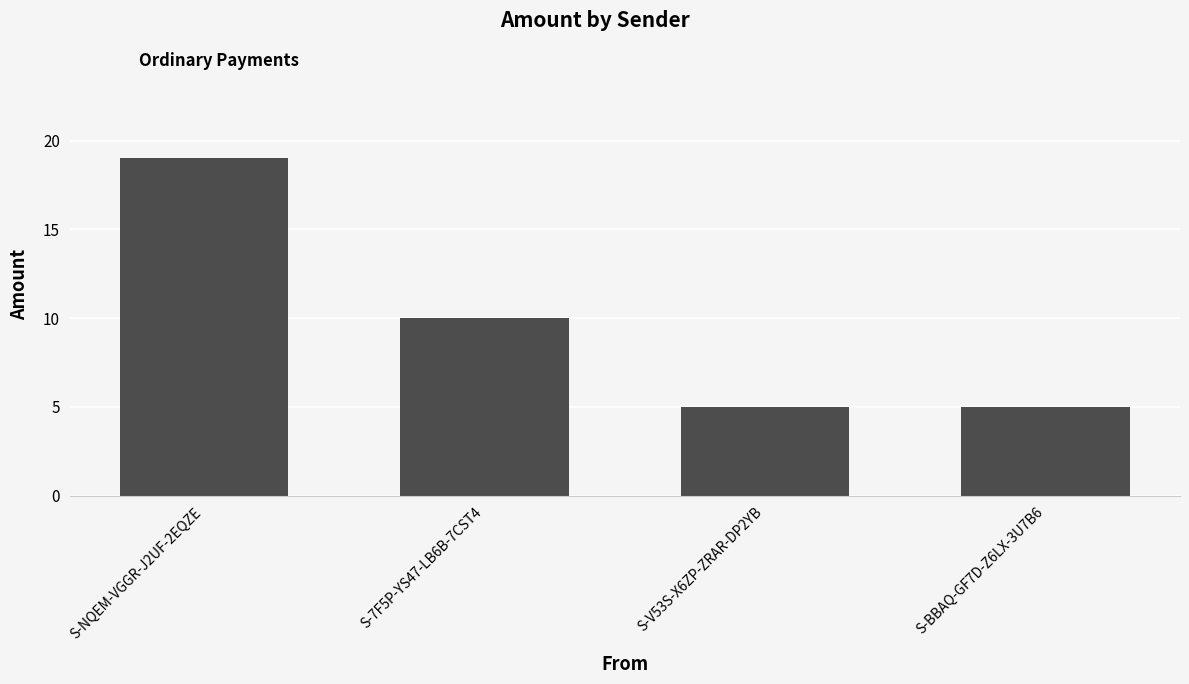

Is it true that the value at S-NQEM-VGGR-J2UF-2EQZE is 19?

True